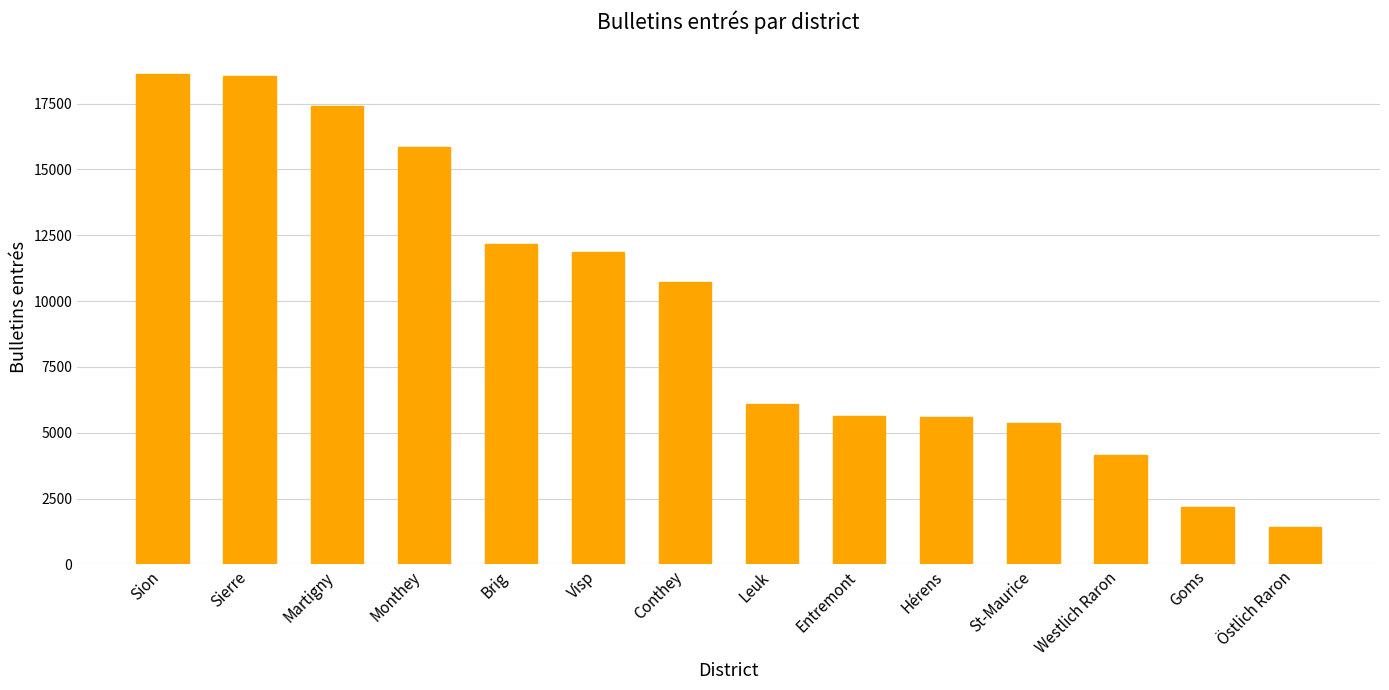

What is the change in value from Sierre to Conthey?

-7832